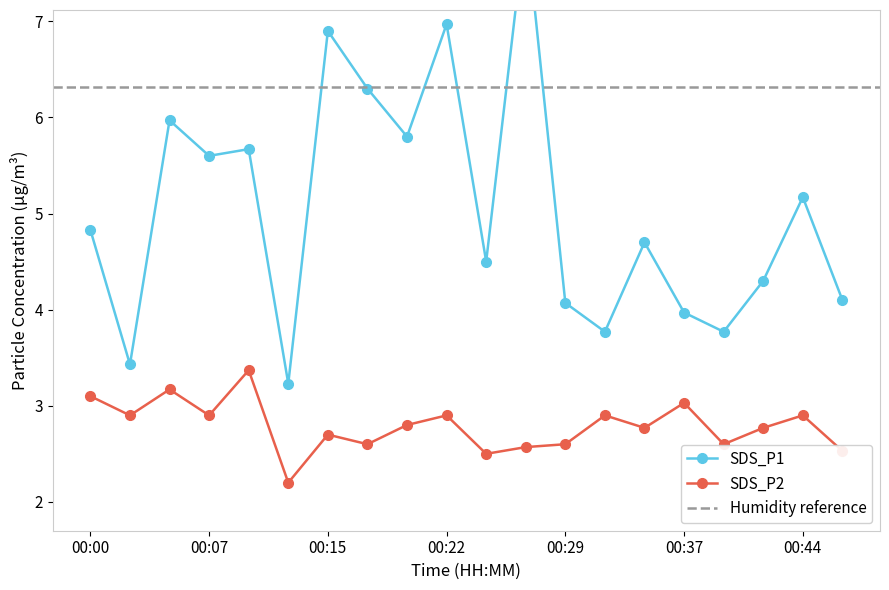

At how many categories does at least one series exceed 6?

4